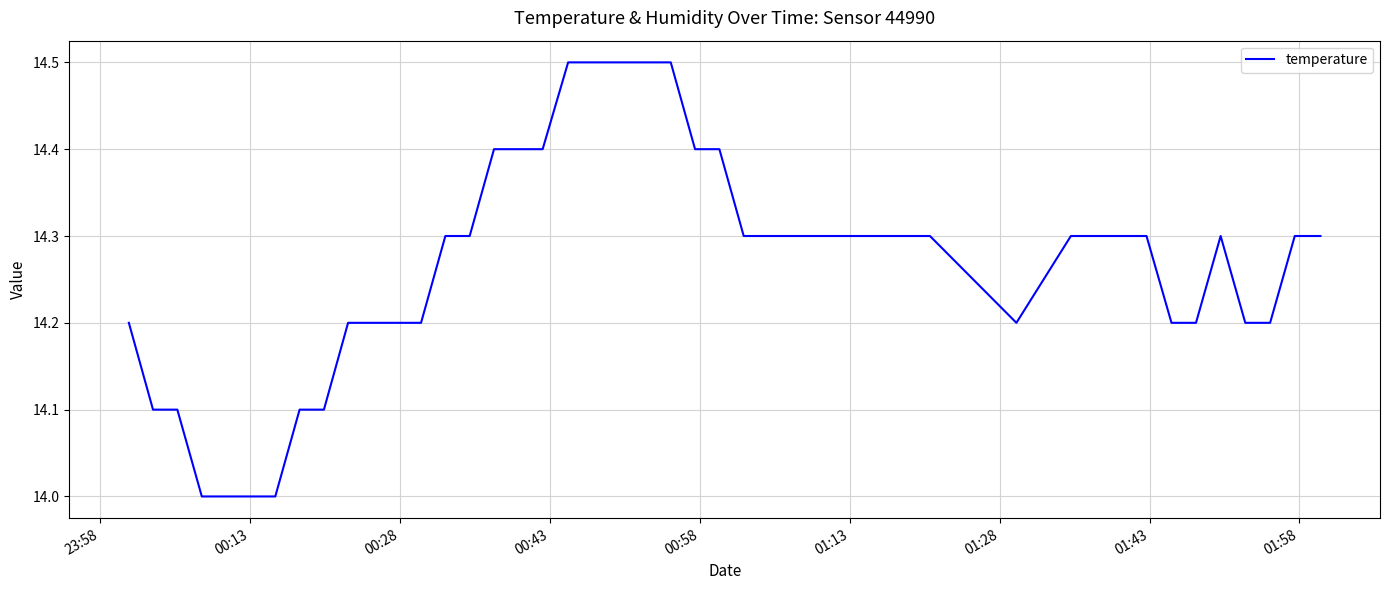

What is the minimum value shown in the chart?

14.0